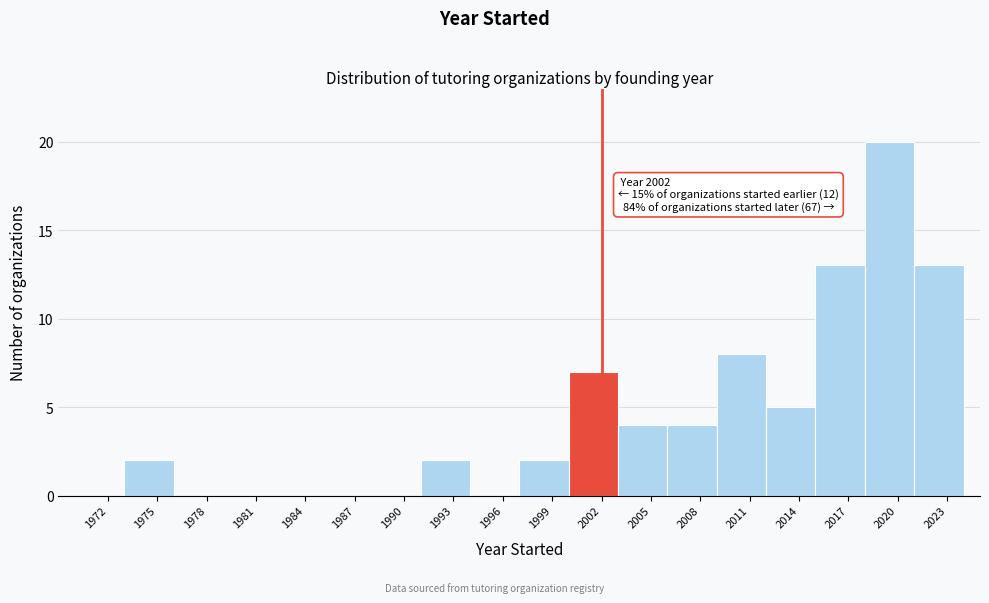

Which range on the x-axis has the tallest bar?

2018 to 2021